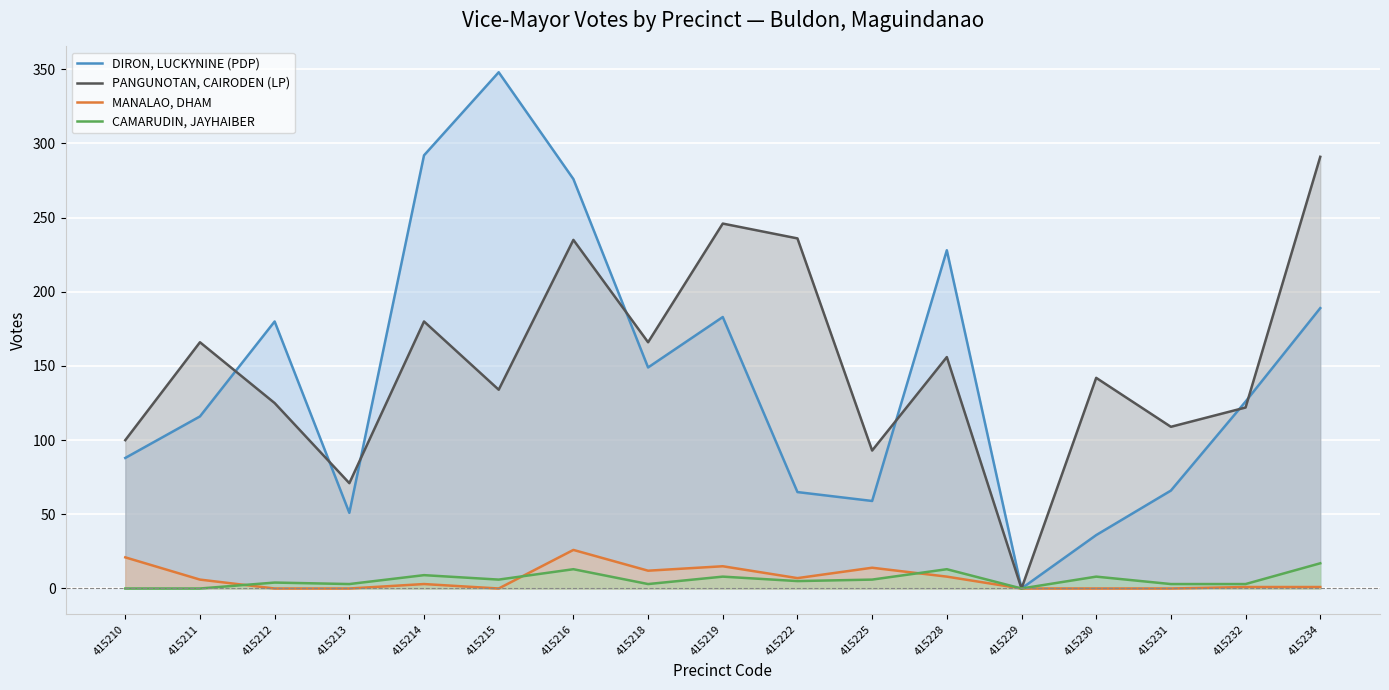

What is the sum of the MANALAO, DHAM values at 415214 and 415225?

17